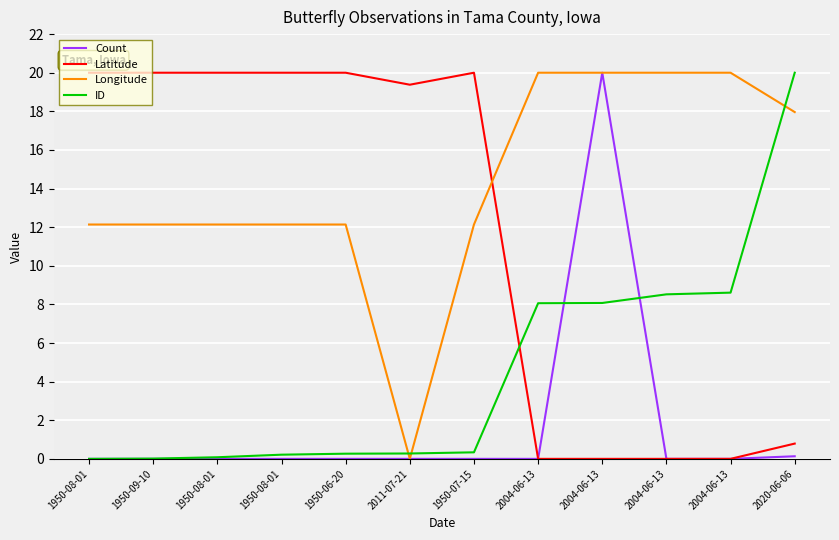

How many lines are shown in the chart?

4